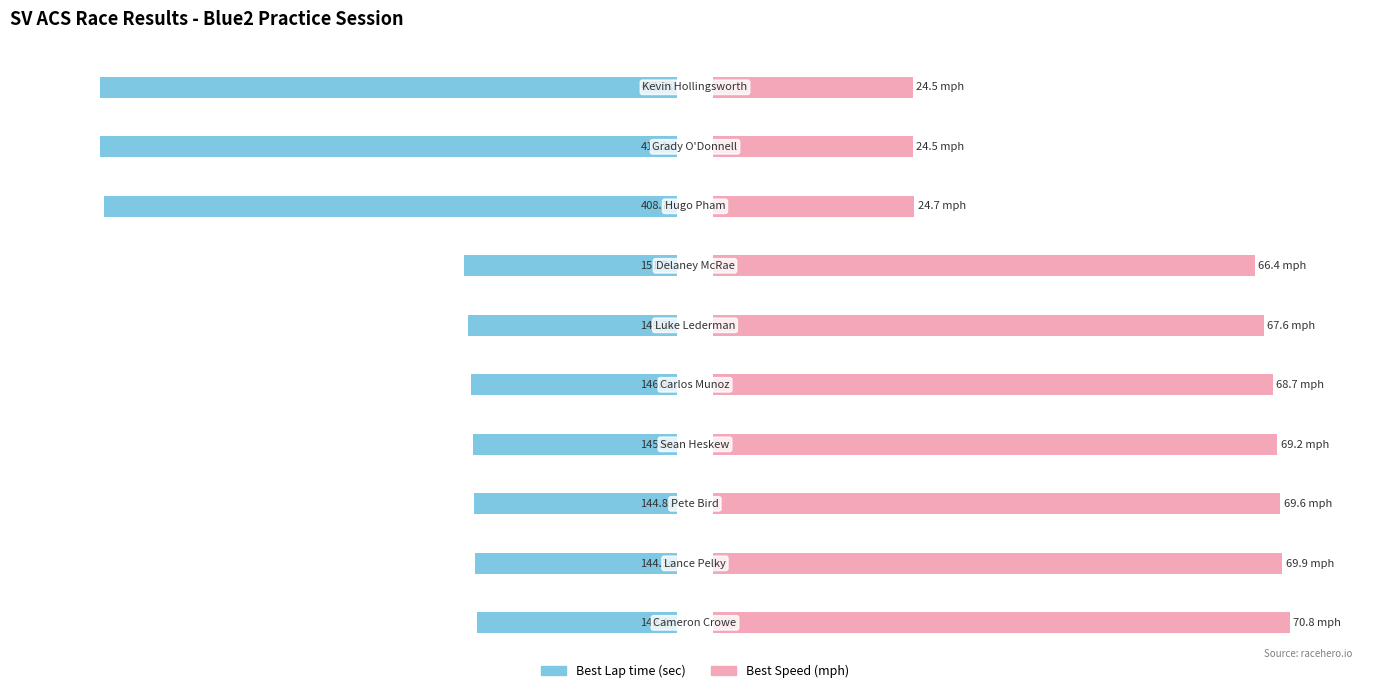

What are all the series names shown in the legend?

Best Lap time, Best Speed